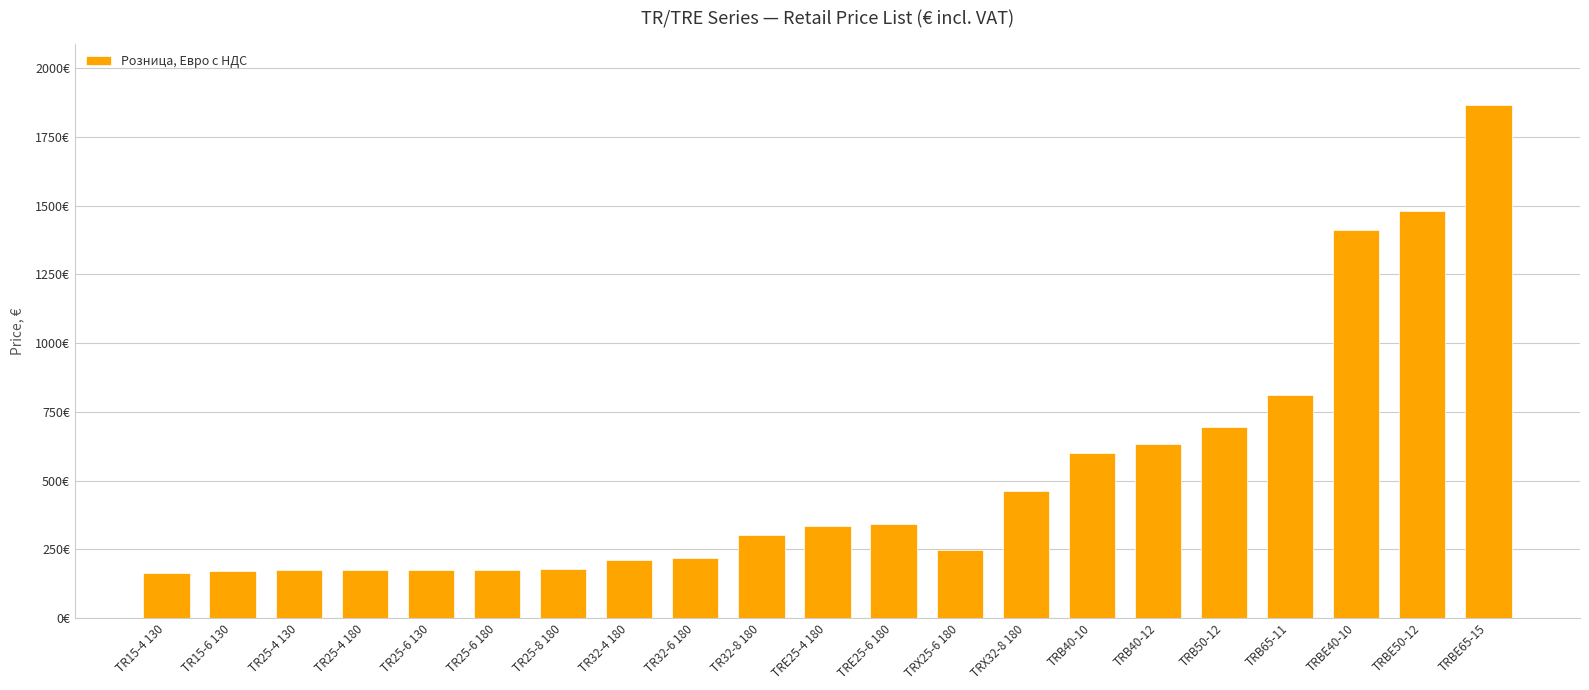

Does the chart contain stacked bars?

No